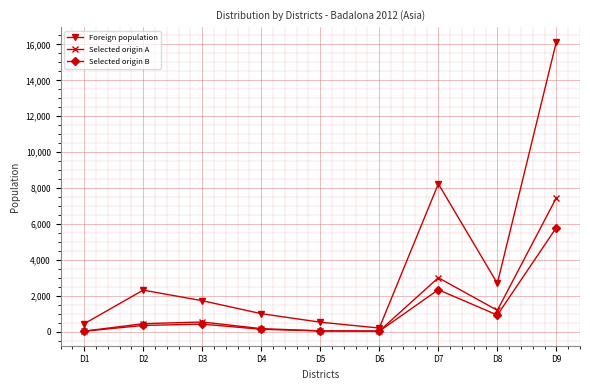

Which category has the highest value in the Selected origin A series?

D9